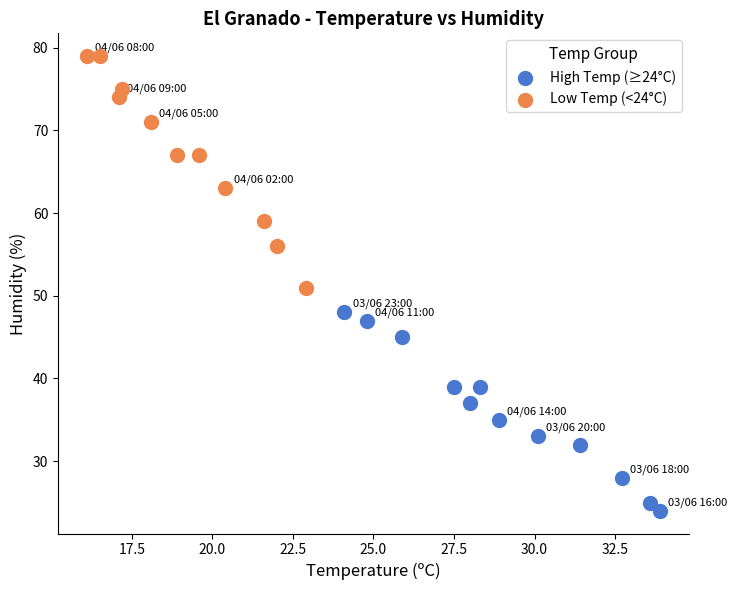

Which series contains the highest Y value?

Low Temp (<24°C)